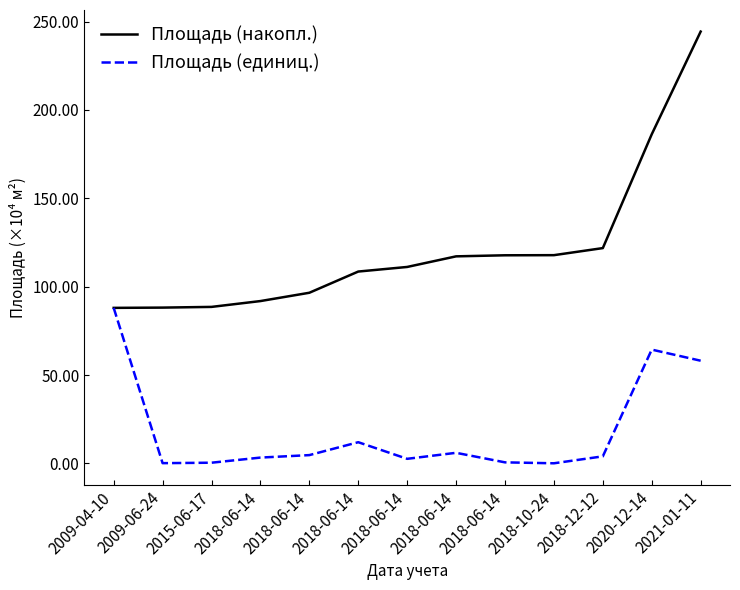

Rank the series at 2018-06-14 from lowest to highest value.

Площадь (единиц.), Площадь (накопл.)